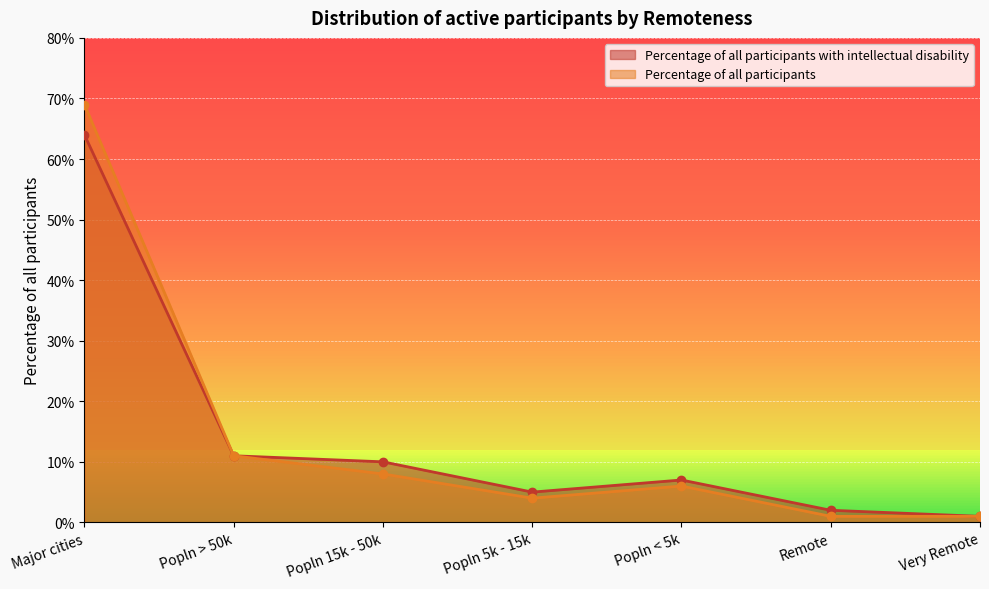

What is the label of the 7th point from the left?

Very Remote